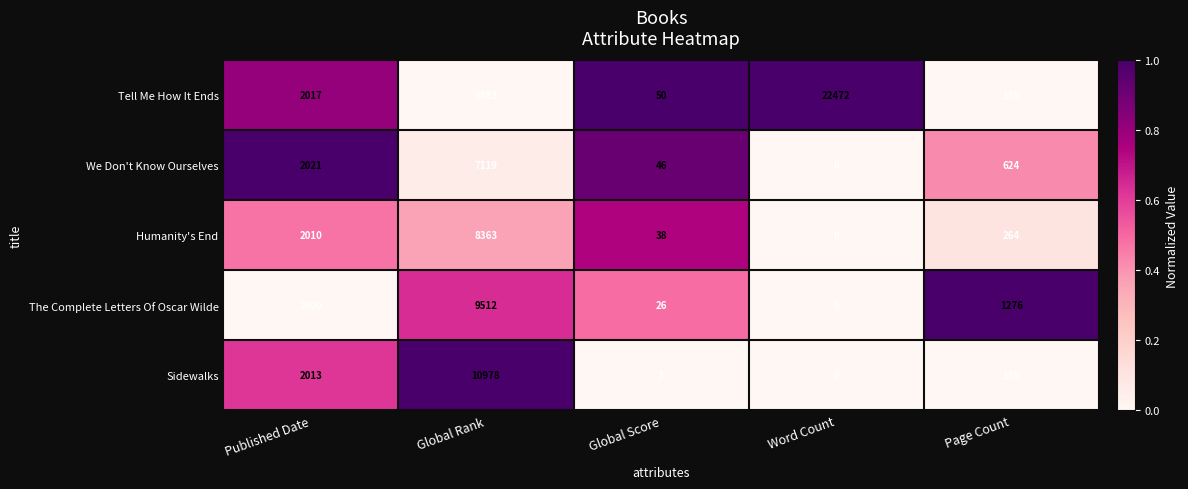

At which label does We Don't Know Ourselves first exceed 624?

Published Date